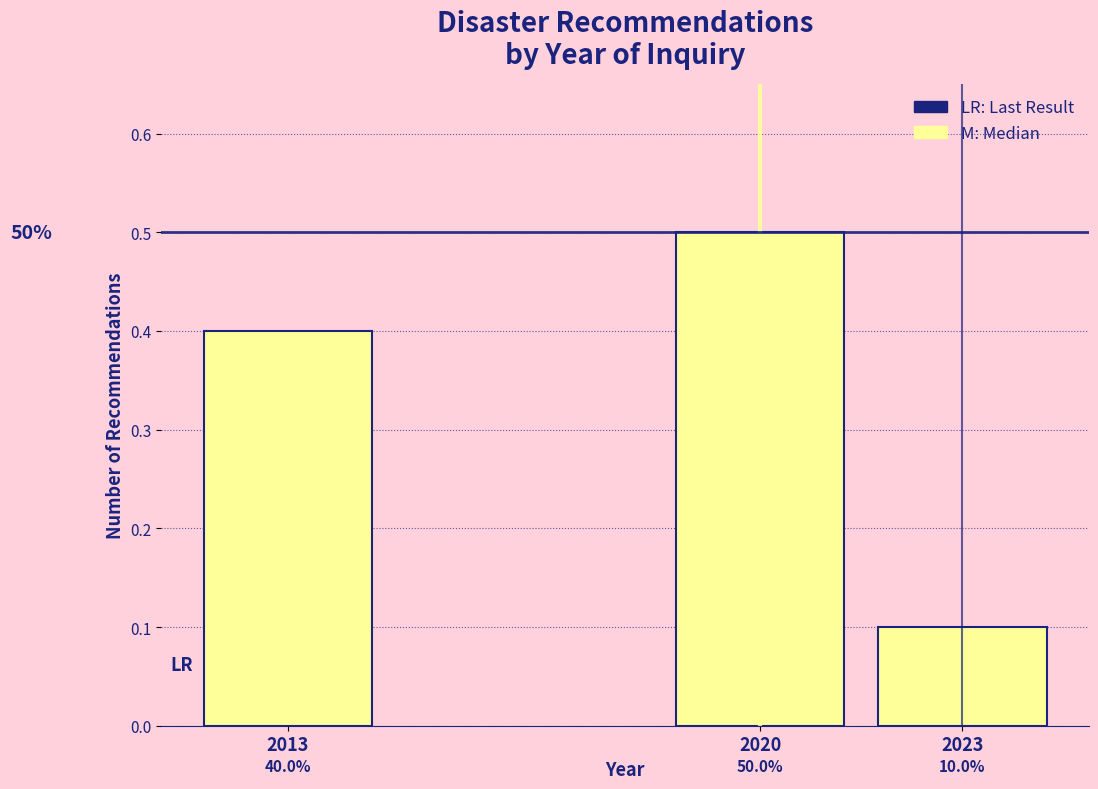

Reading left to right, what are all the values shown in this chart?

2013=0.4	2020=0.5	2023=0.1